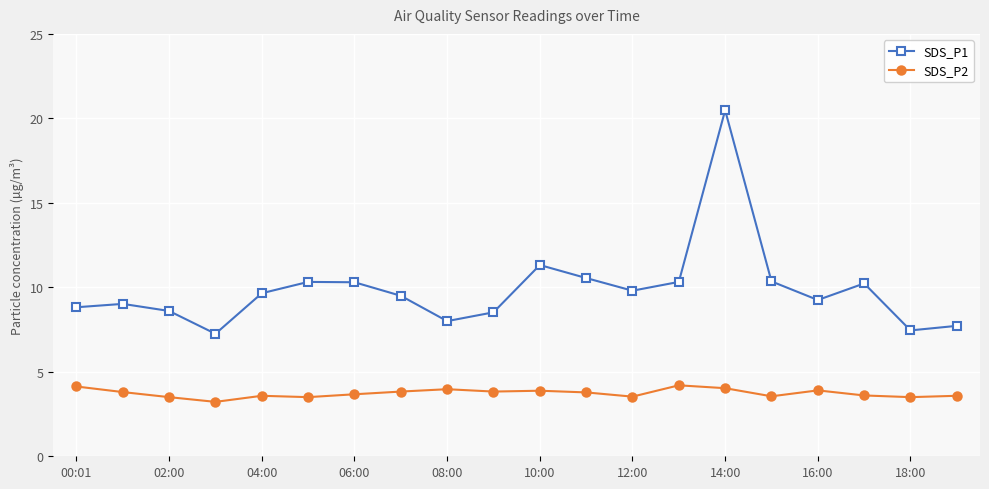

True or false: SDS_P2 and SDS_P1 intersect in this chart.

False